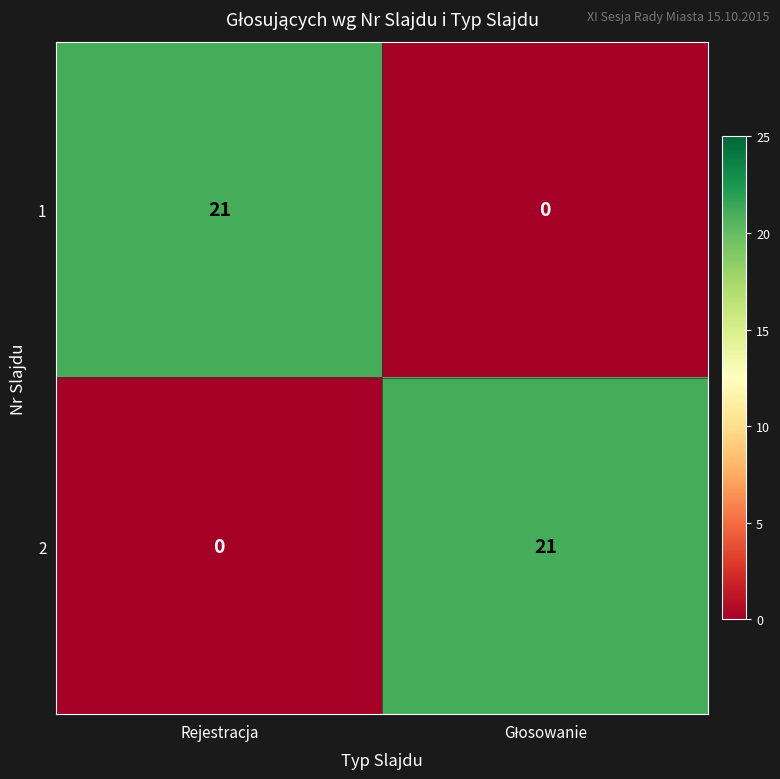

Reading right to left, what are all the values shown in this chart?

1: 0	21
2: 21	0